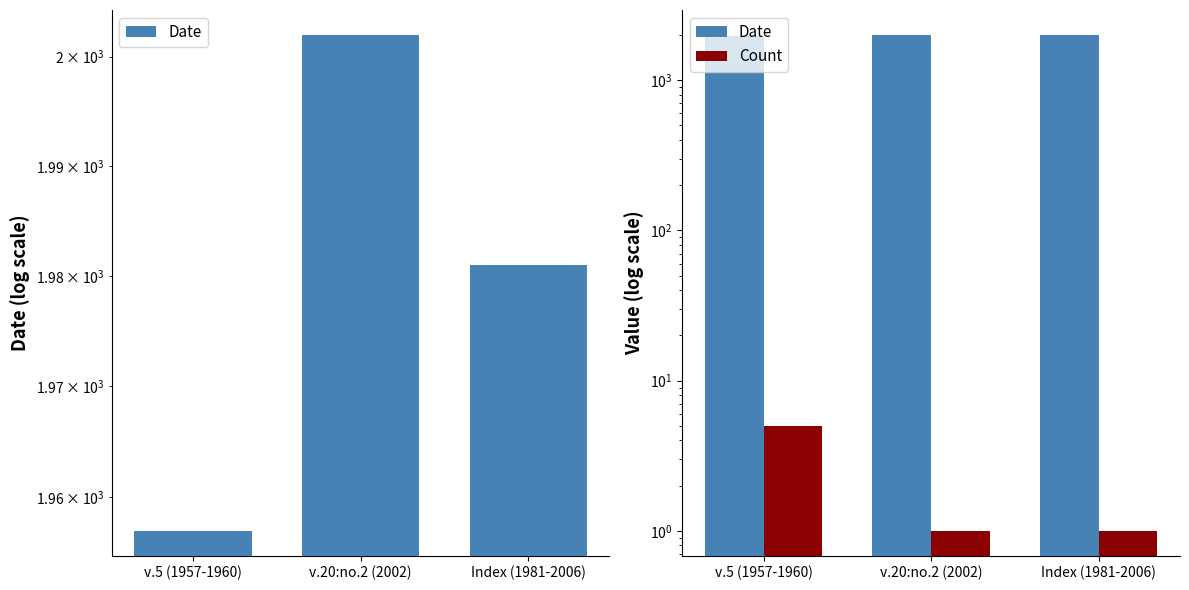

At how many categories does at least one series exceed 1091?

3